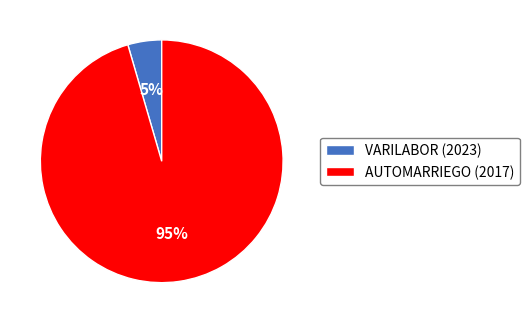

Combined, do VARILABOR (2023) and AUTOMARRIEGO (2017) account for over 50%?

Yes